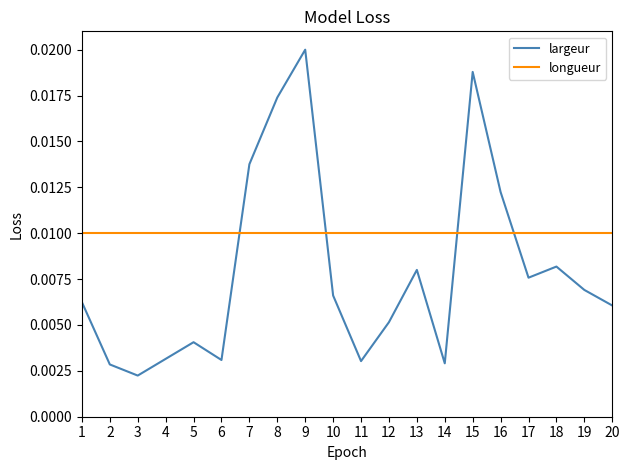

Rank the series at 7 from highest to lowest value.

largeur, longueur